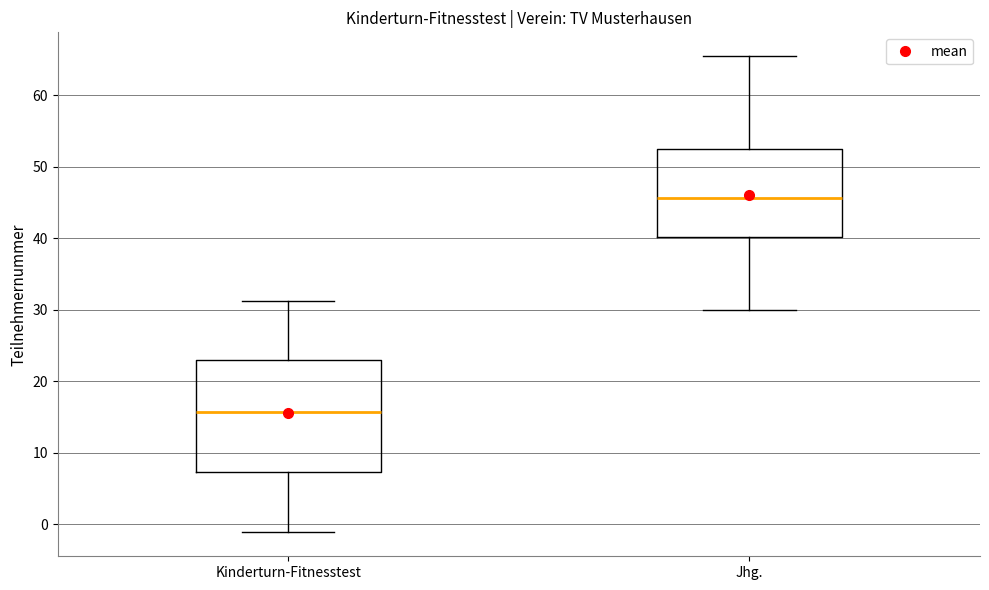

Which box's median line is the highest?

Jhg.